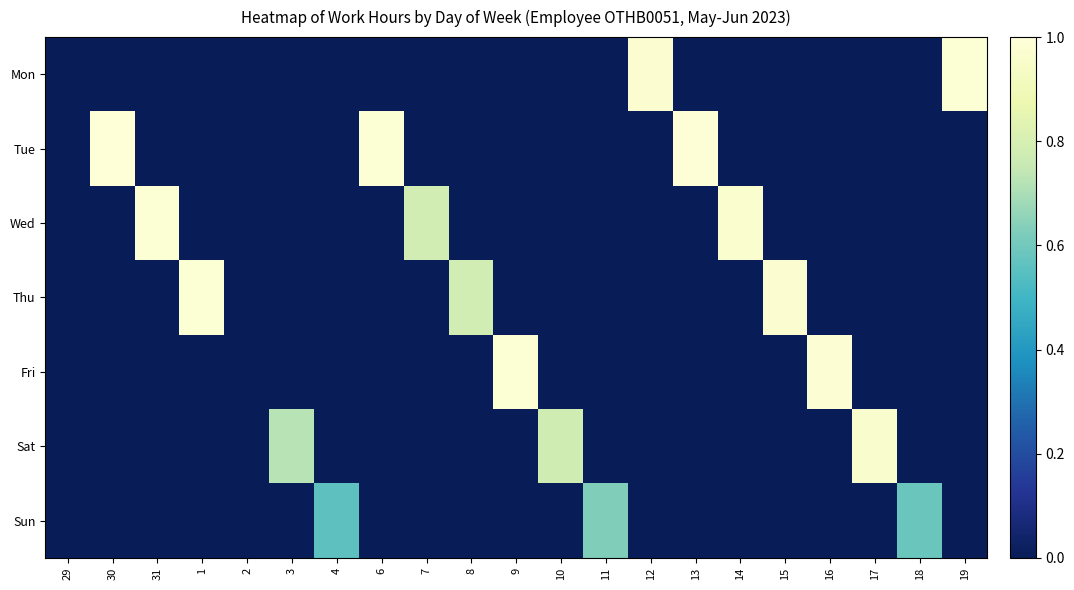

At how many categories does at least one series exceed 0?

19